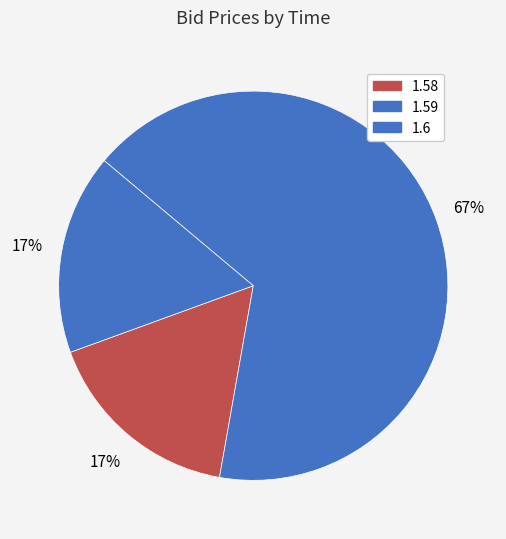

How many slices are in this pie chart?

3